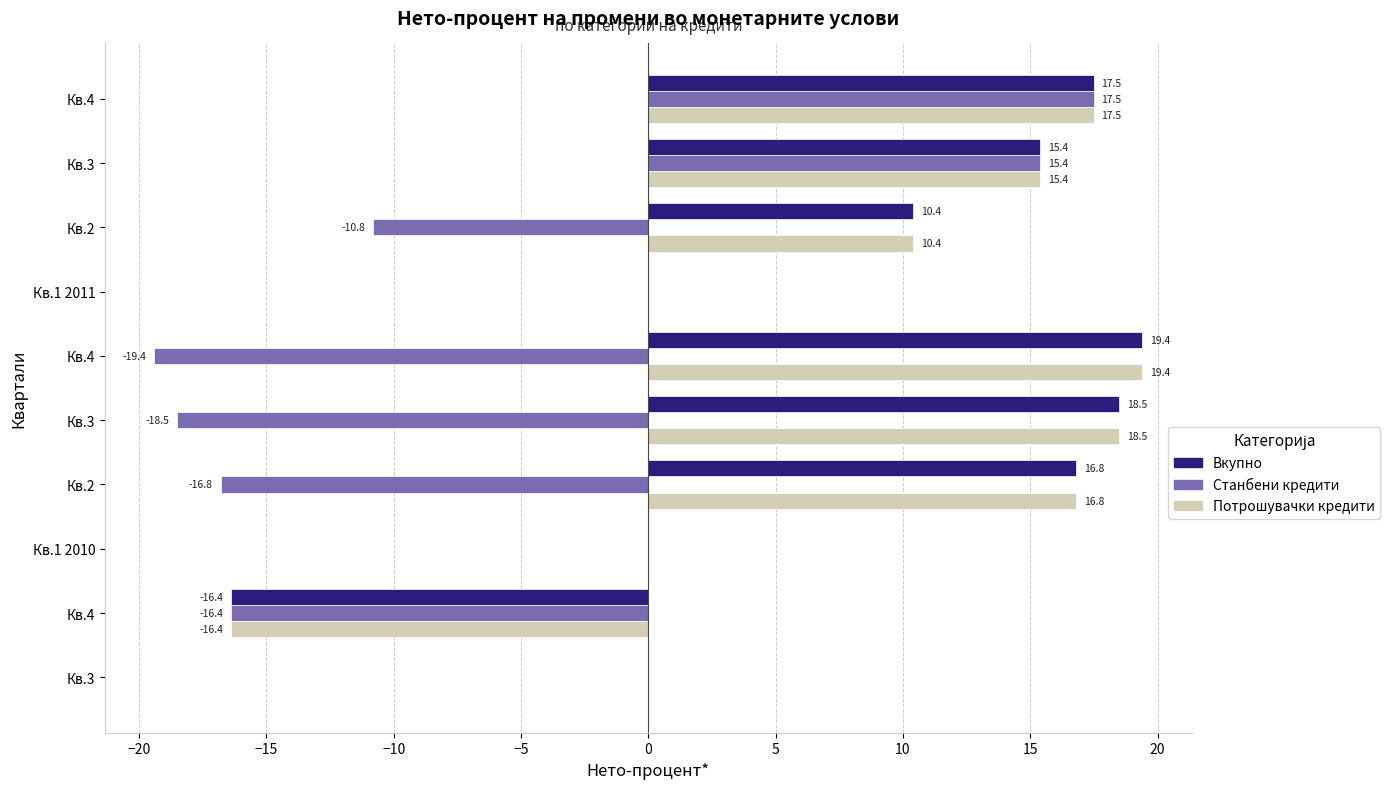

Which series has the widest spread of values?

Станбени кредити